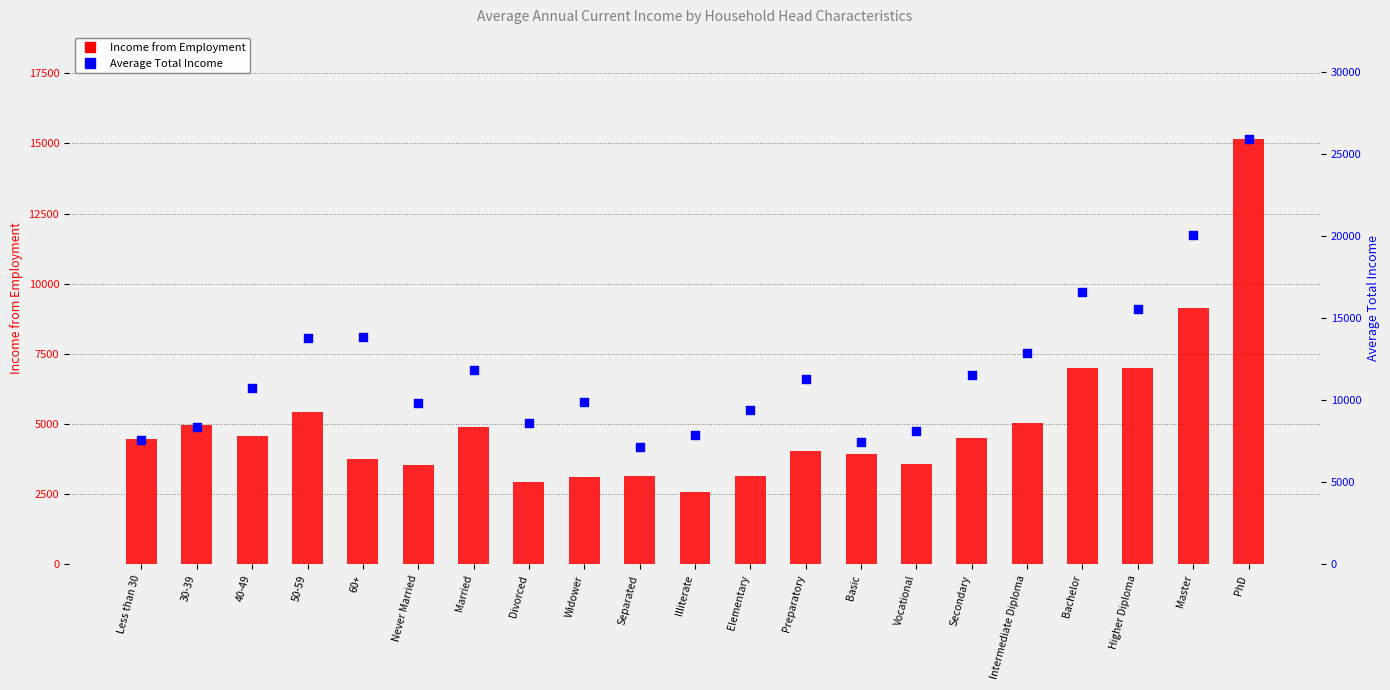

Which series has the widest spread of Y values?

Average Total Income